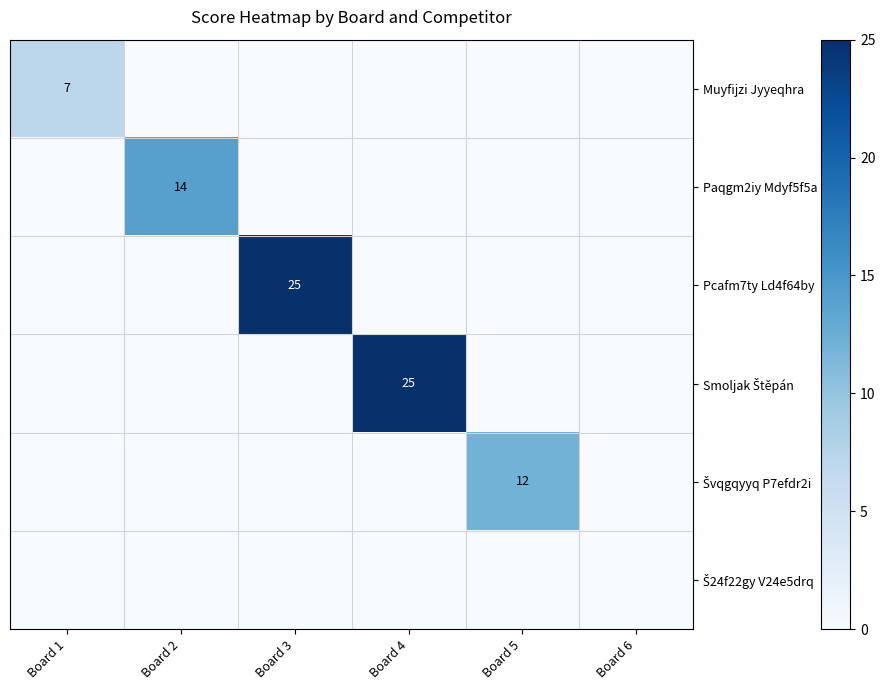

Is it true that Muyfijzi Jyyeqhra equals 4 at Board 1?

False